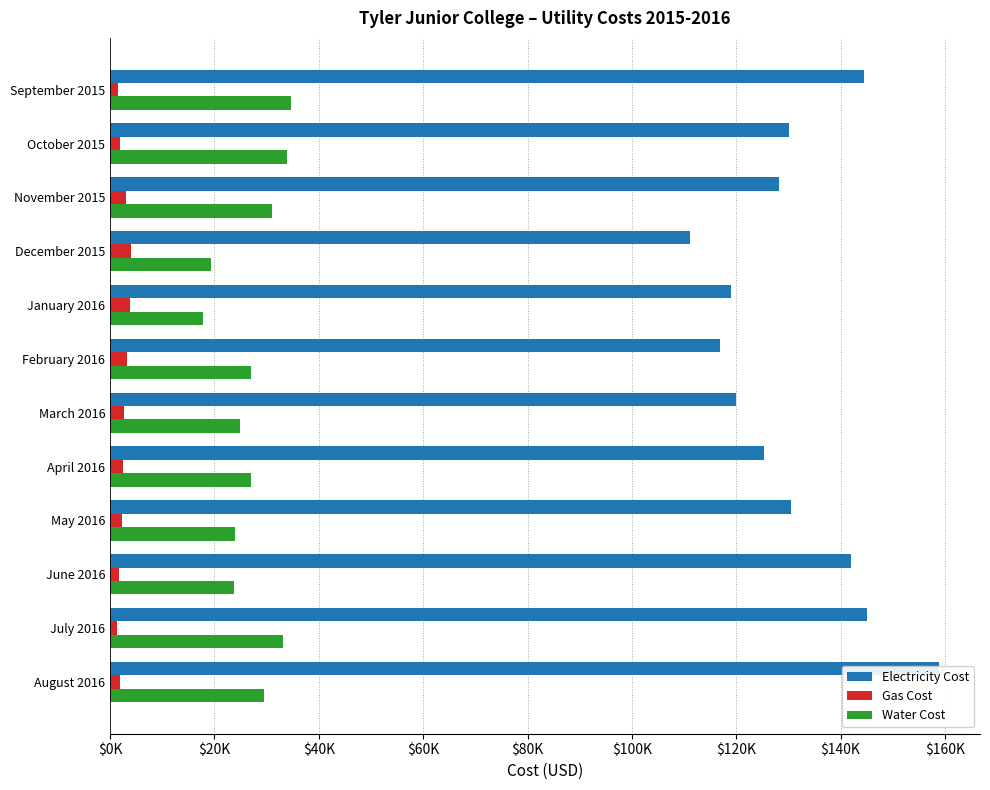

What are all the series names shown in the legend?

Electricity Cost, Gas Cost, Water Cost